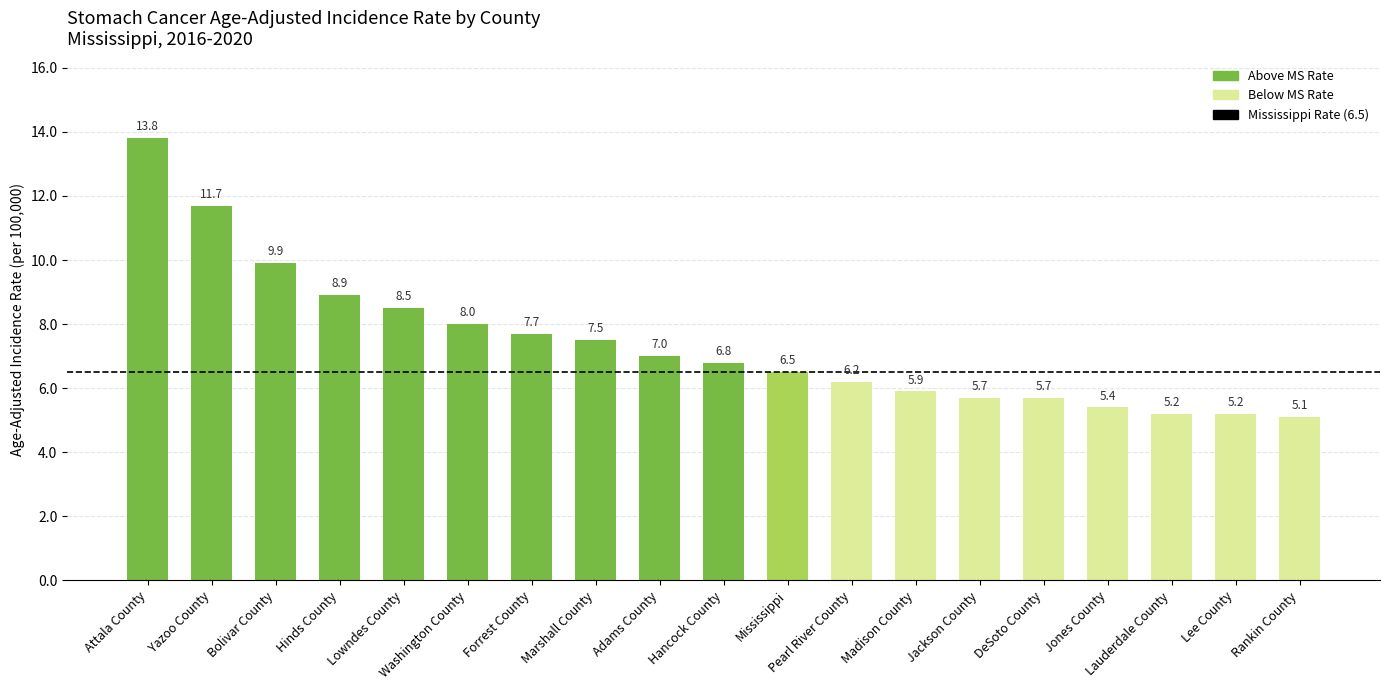

The chart shows a value of 8.5 at Lowndes County. True or false?

True